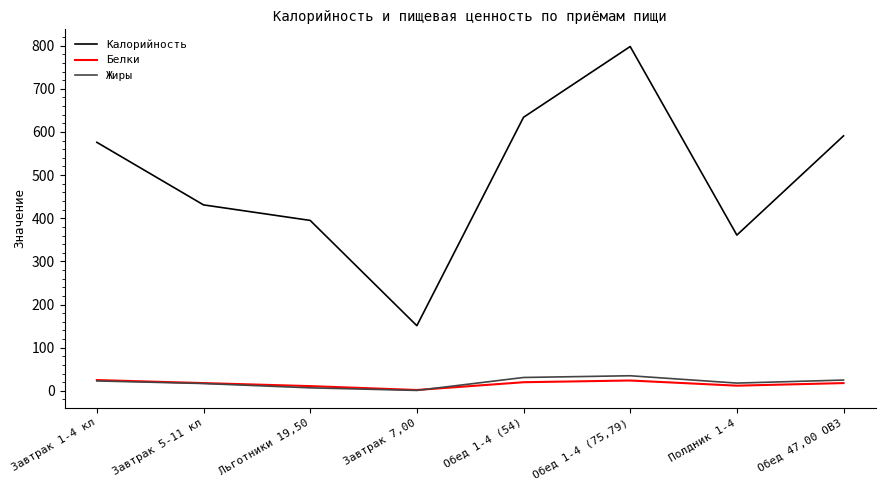

At which label does Белки first exceed 18?

Завтрак 1-4 кл